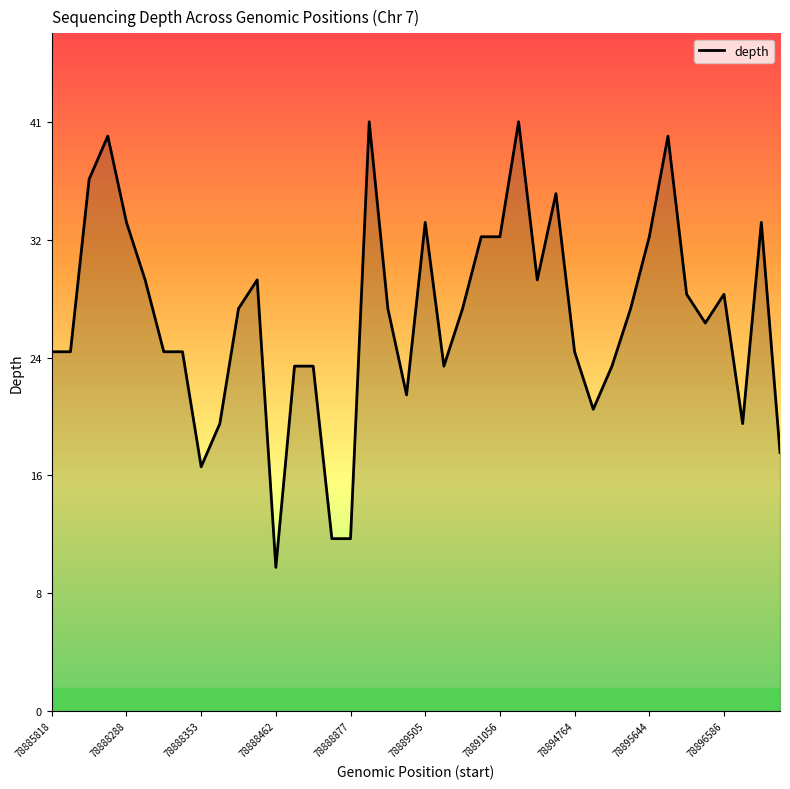

At which label is the value closest to 25?

78885818